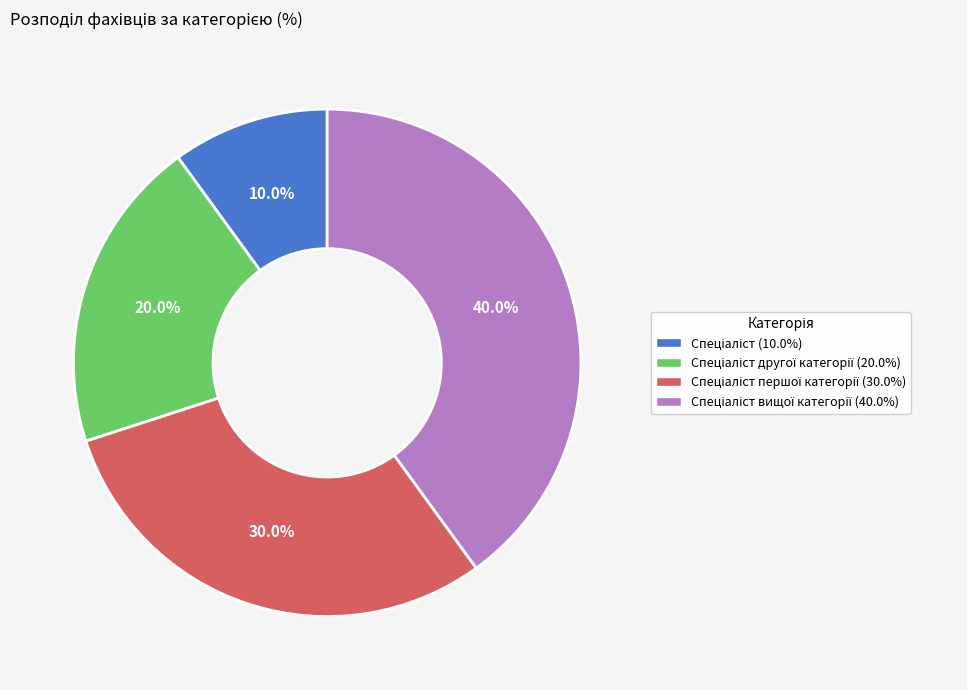

Is there a majority slice in this chart?

No